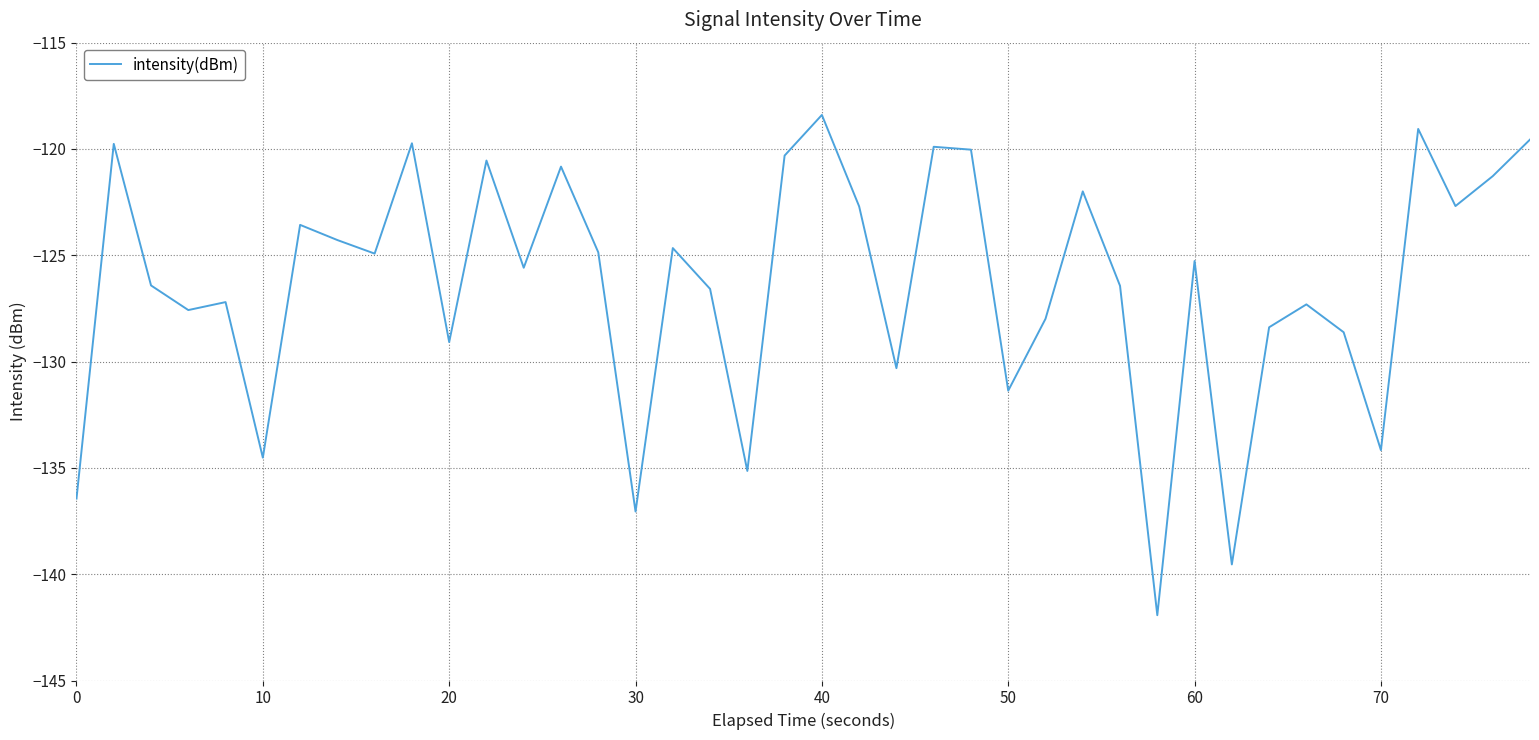

What is the greatest value displayed?

-118.4